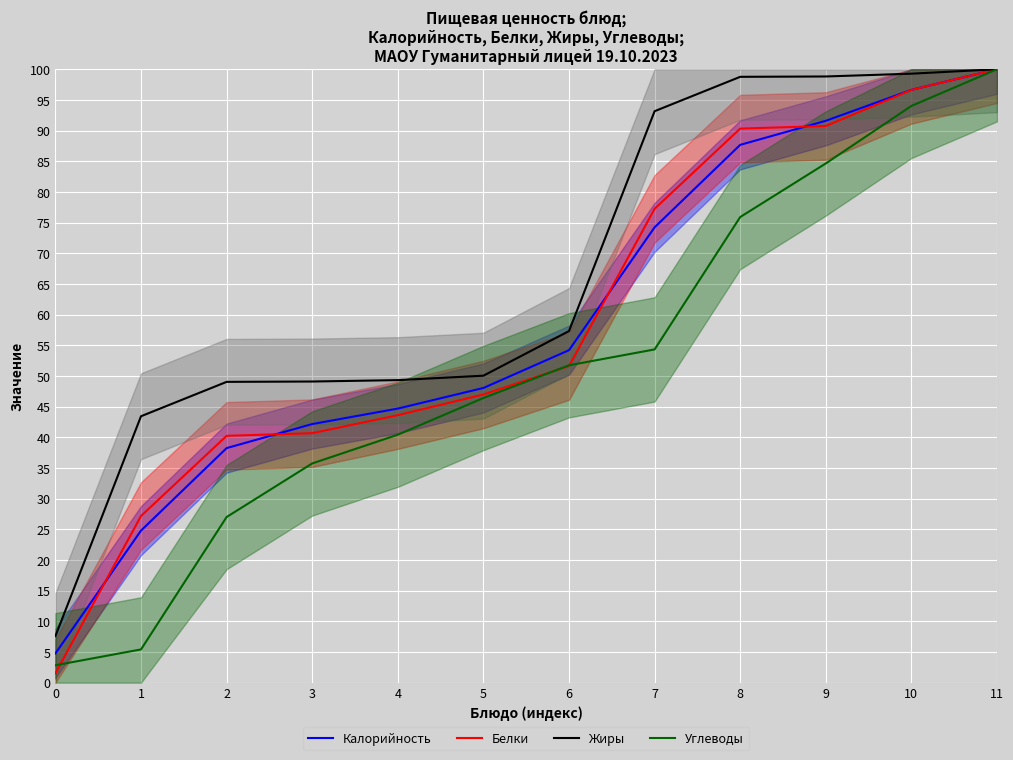

At which label does Белки first exceed 51?

6